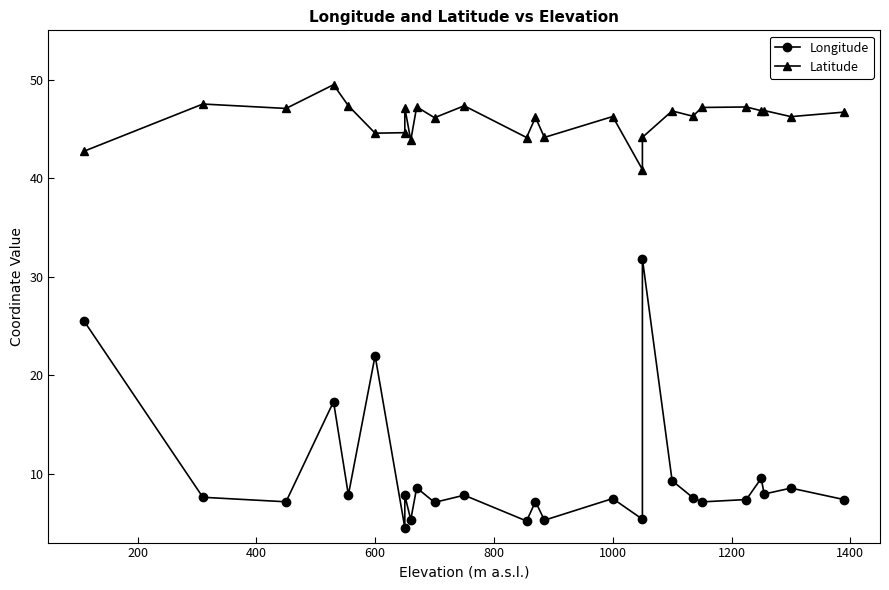

In Longitude, how many points are higher than both neighbors (excluding endpoints)?

10